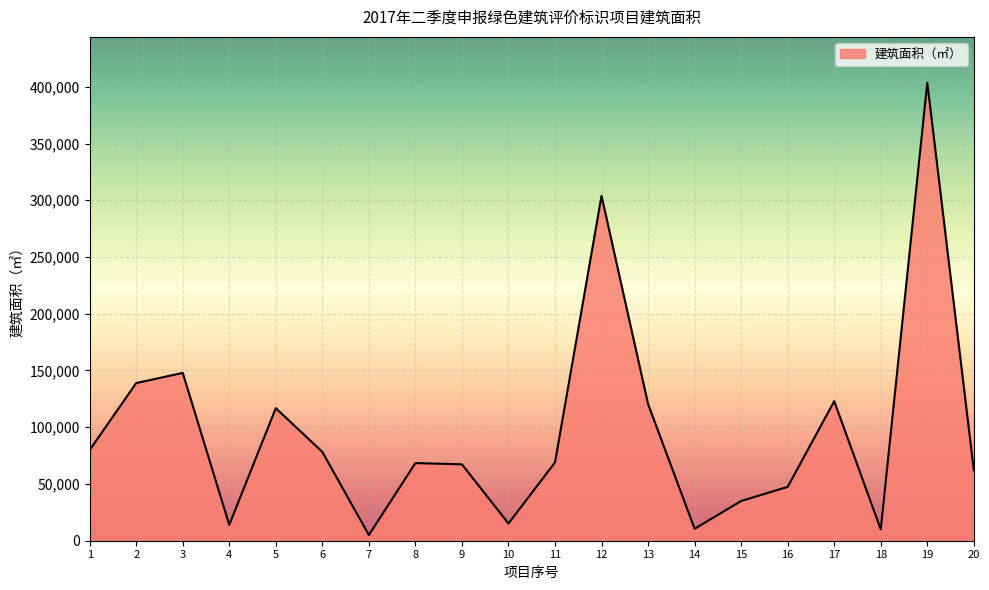

Which label corresponds to the smallest value in the chart?

7